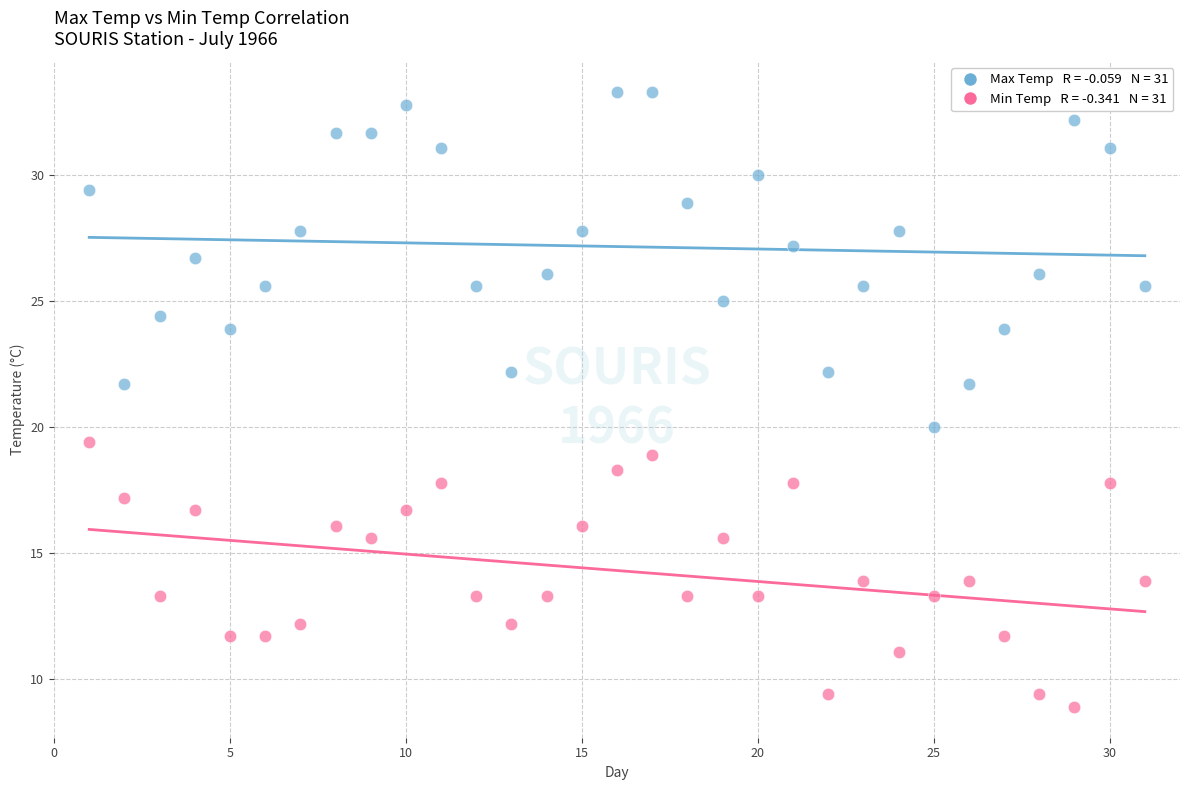

Across all data points, what is the range of Y values (max minus min)?

24.4